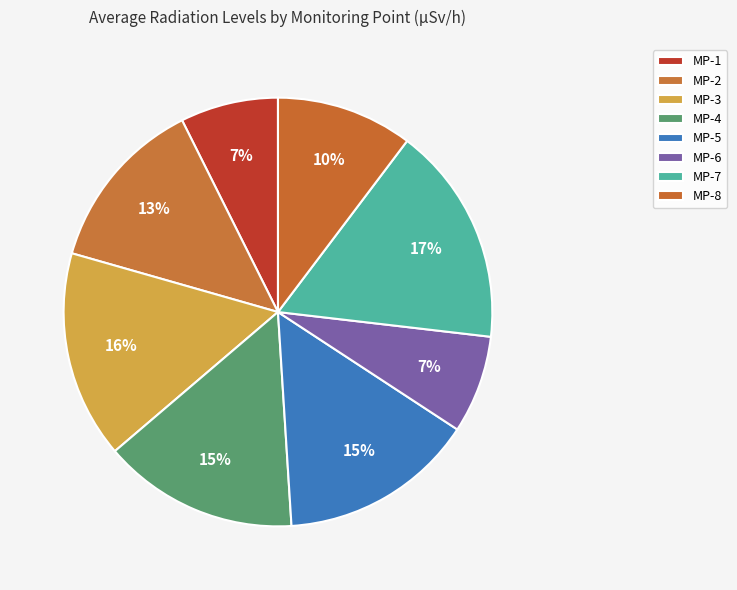

True or false: MP-4 accounts for 8% of the total.

False